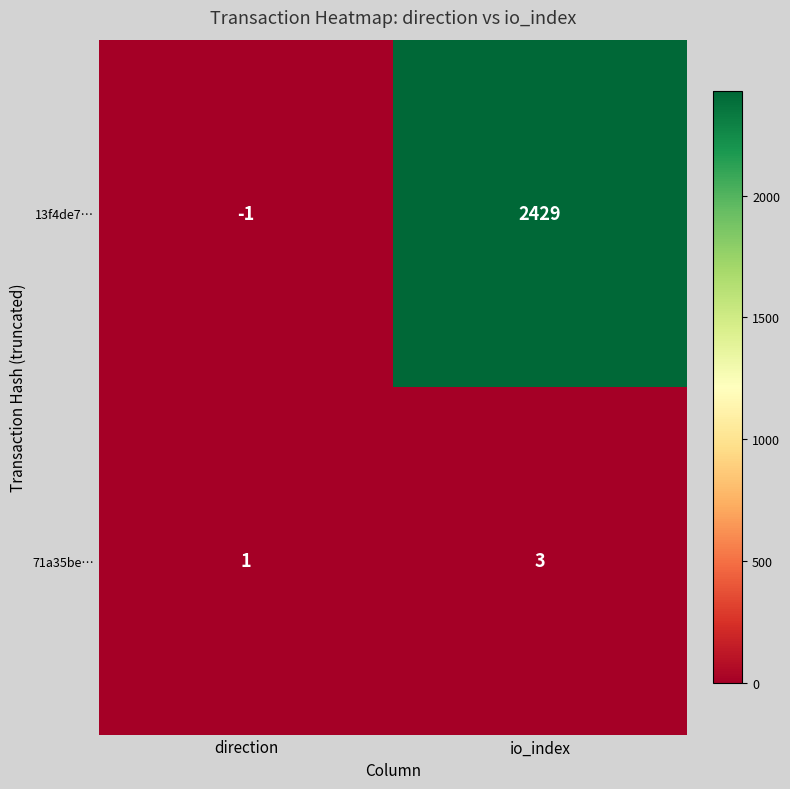

What is the maximum value for 71a35be…?

3